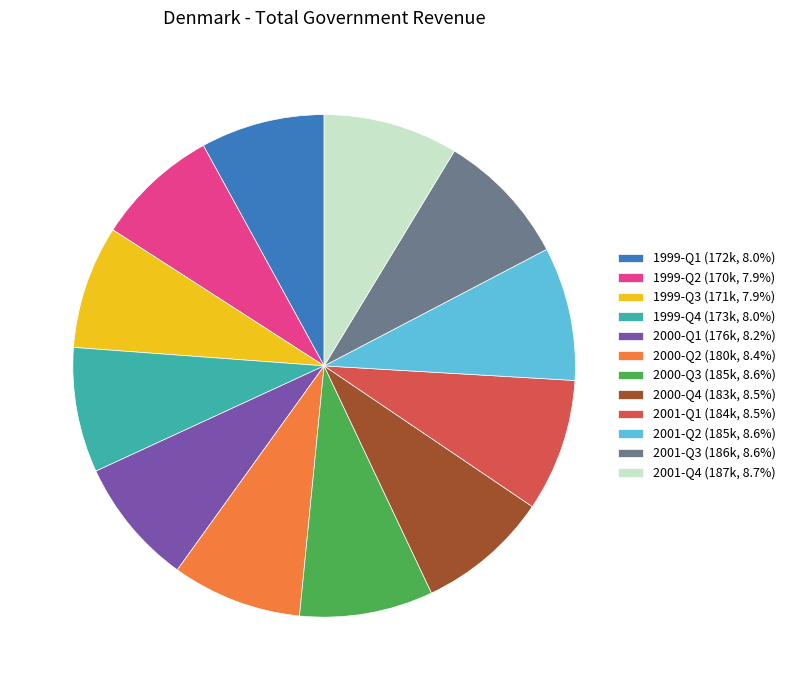

What is the ratio of the value at 1999-Q2 (170k, 7.9%) to the value at 1999-Q1 (172k, 8.0%)?

1.0